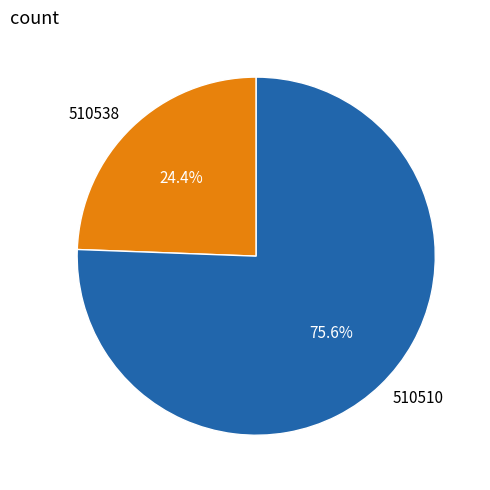

Between 510538 and 510510, which is larger?

510510